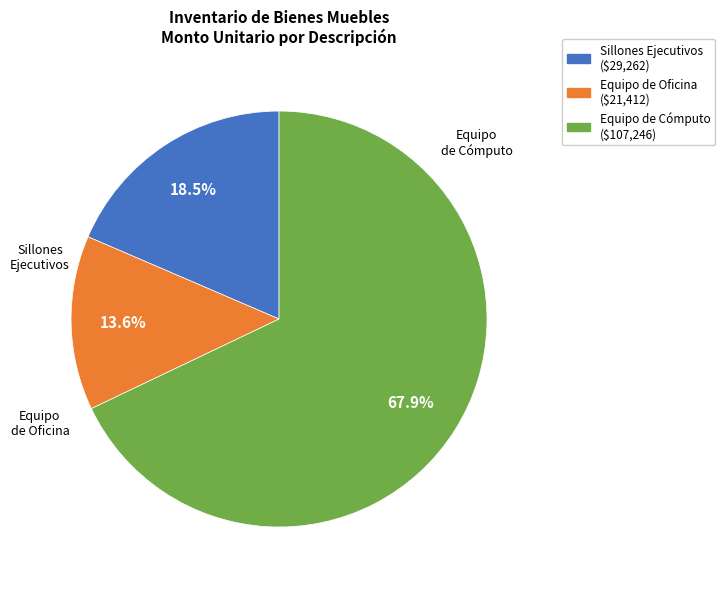

Is there a majority slice in this chart?

Yes